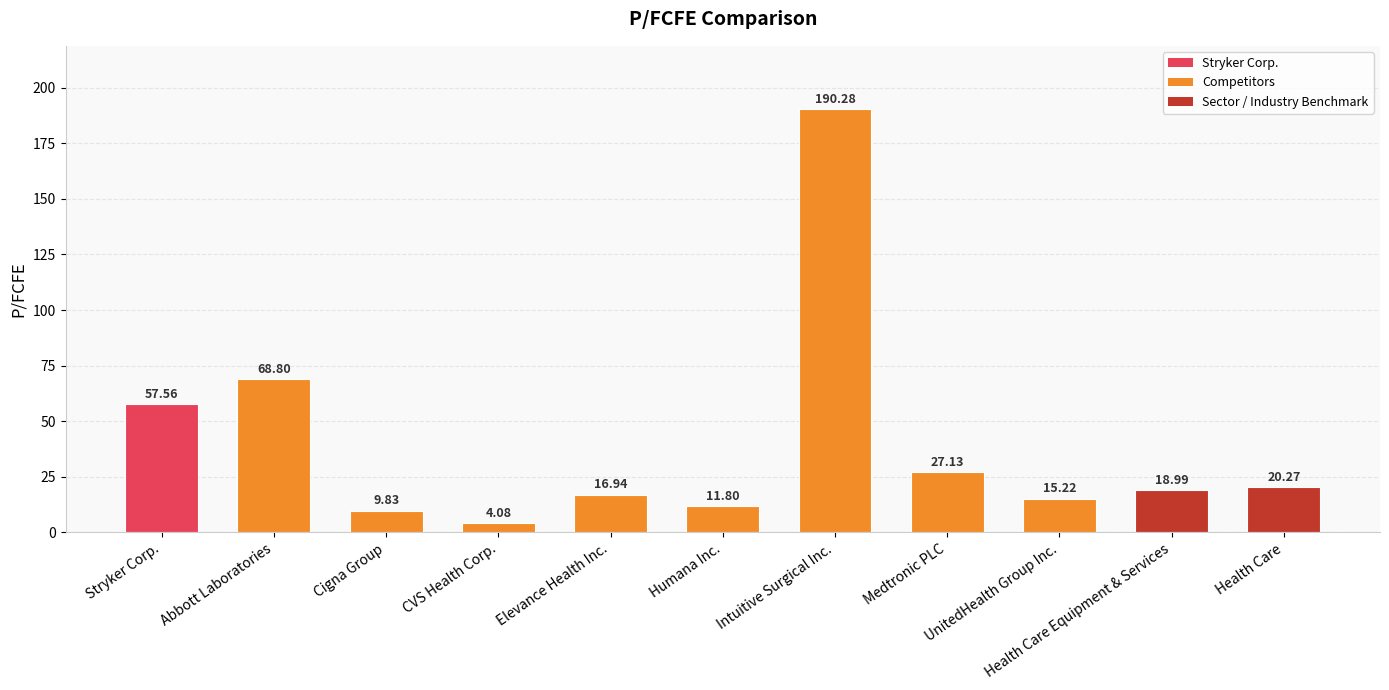

What is the average value?

40.1